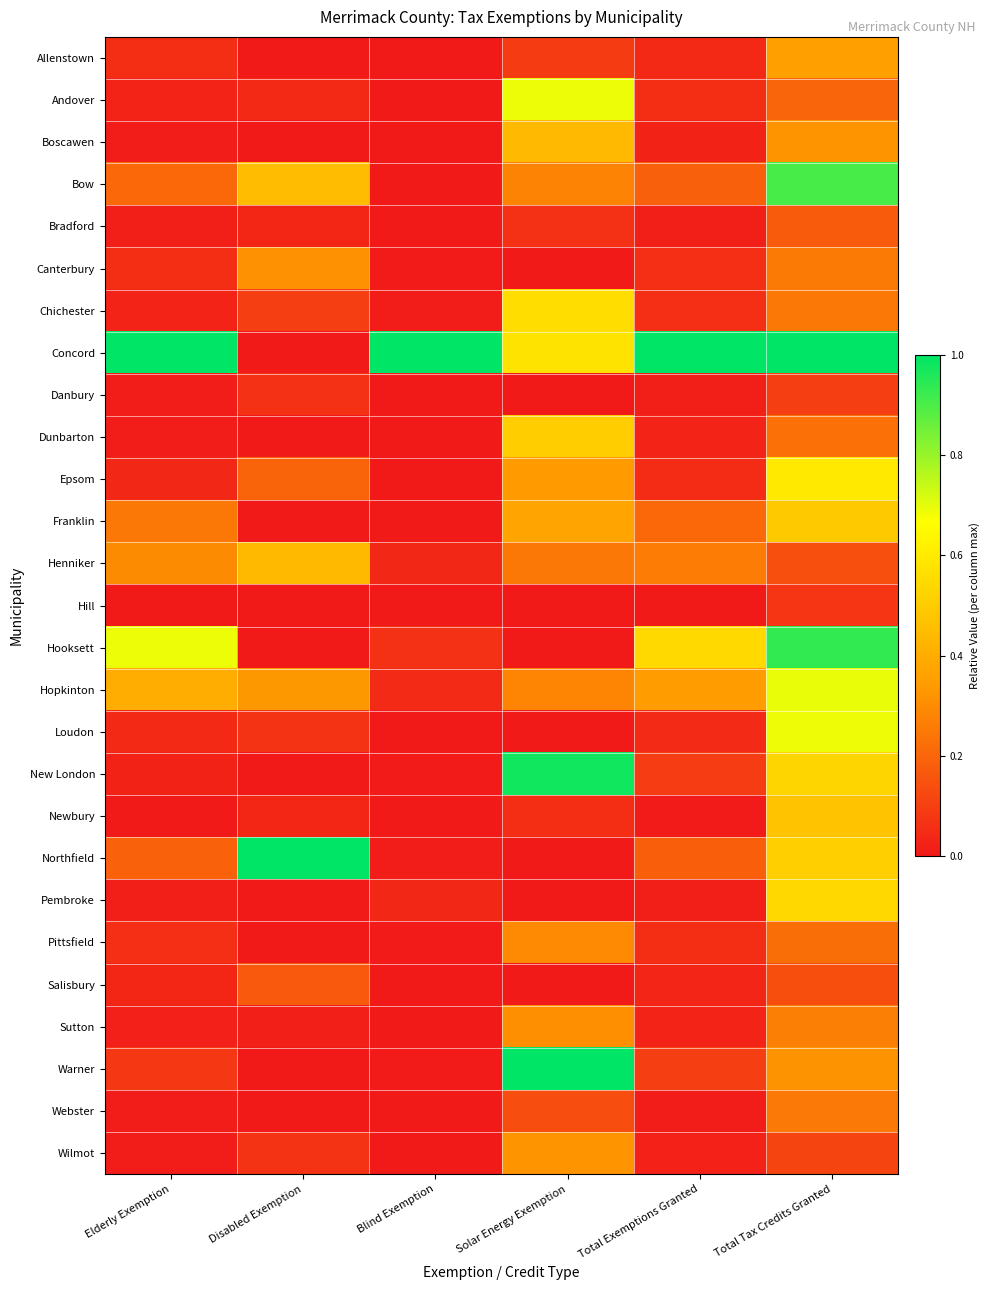

Count the number of categories in the chart.

6